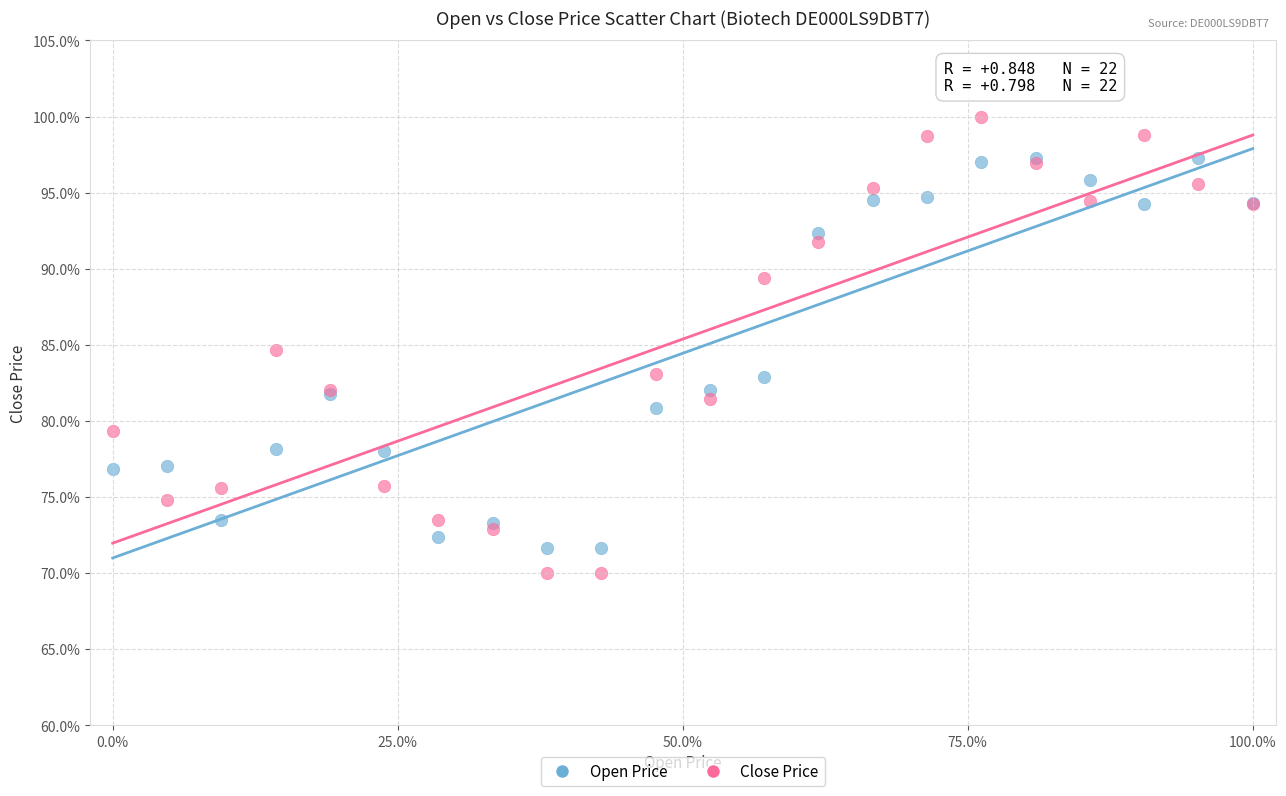

Which series has the widest spread of Y values?

Close Price